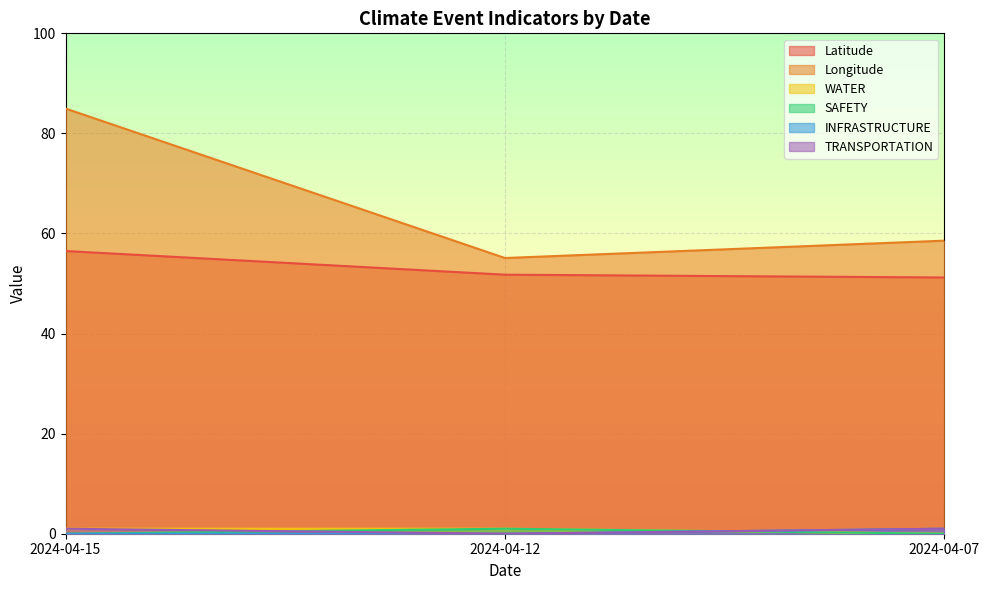

What value does the Latitude series have at 2024-04-15?

56.5